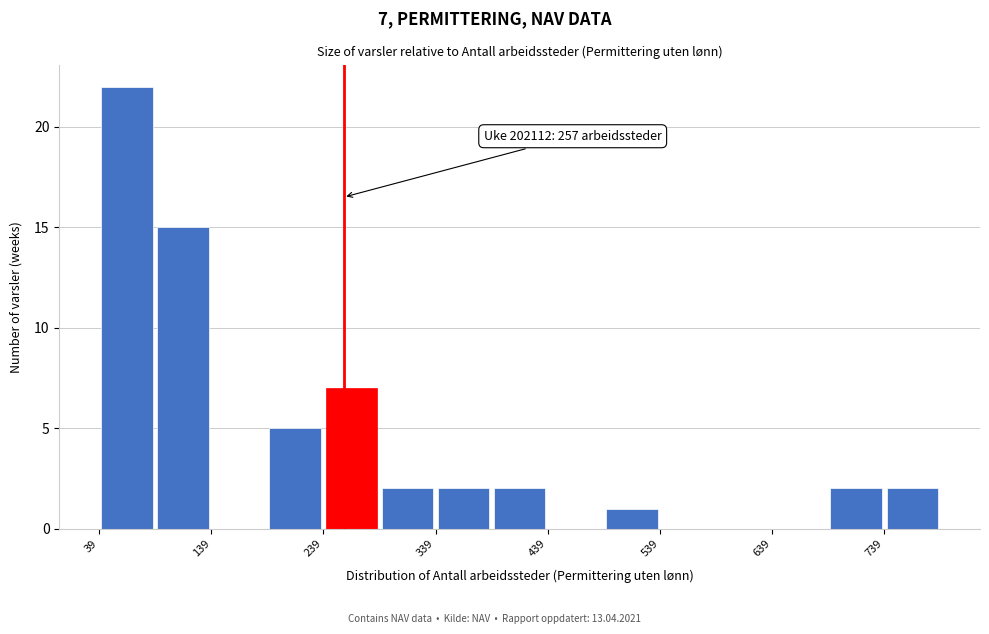

Over which range of the x-axis is the bar tallest?

39 to 89